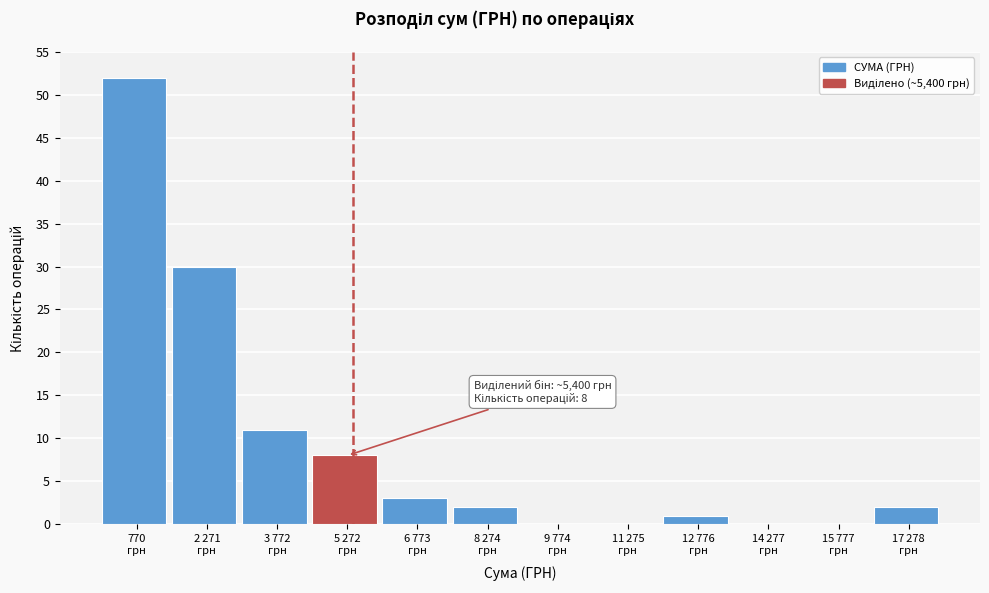

What is the greatest value displayed?

52